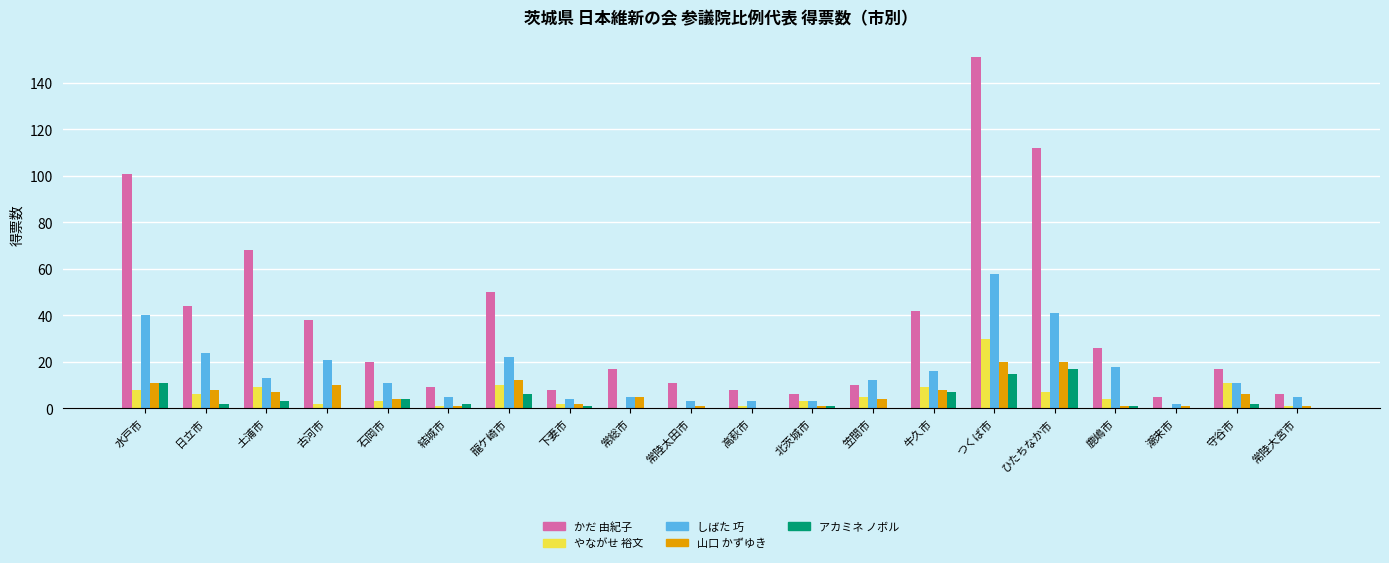

Count the number of data series in this chart.

5